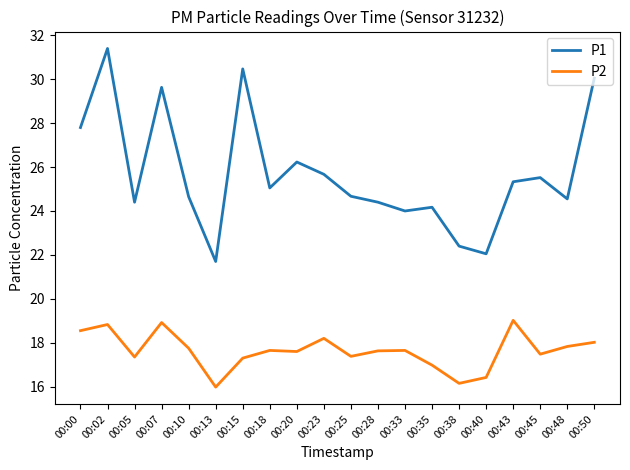

At which label does P1 reach its peak?

00:02